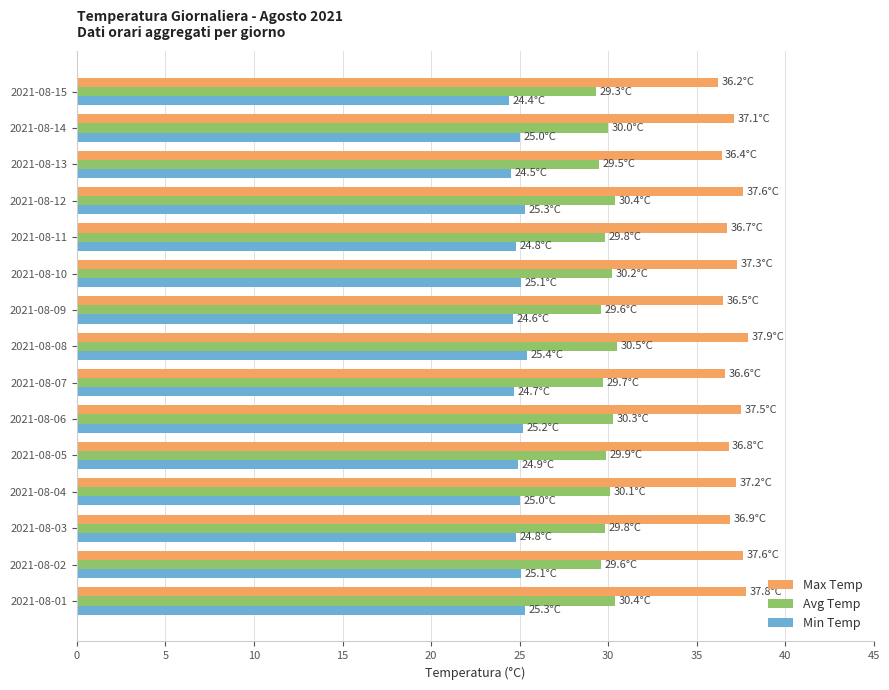

Rank the series at 2021-08-04 from highest to lowest value.

Max Temp, Avg Temp, Min Temp